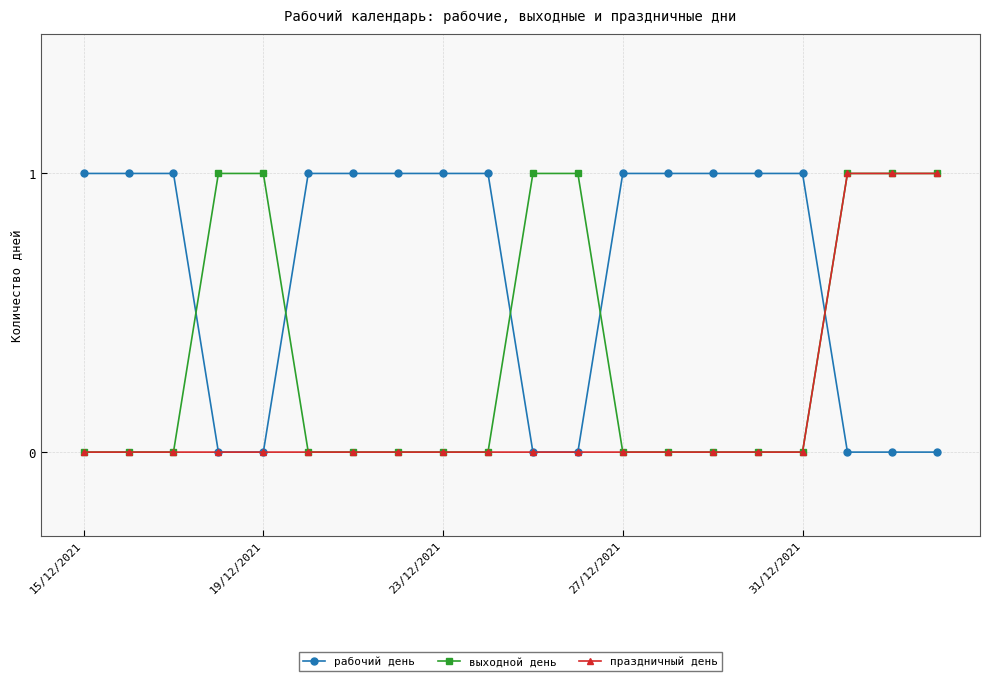

How many рабочий день values are between 0 and 1?

20